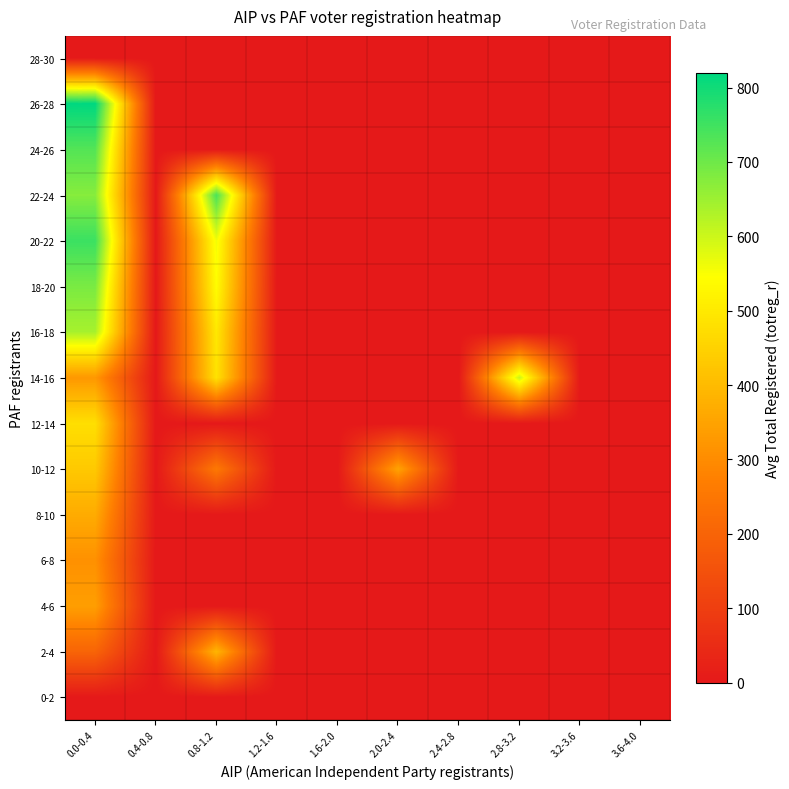

What is the maximum value shown in the chart?

819.0